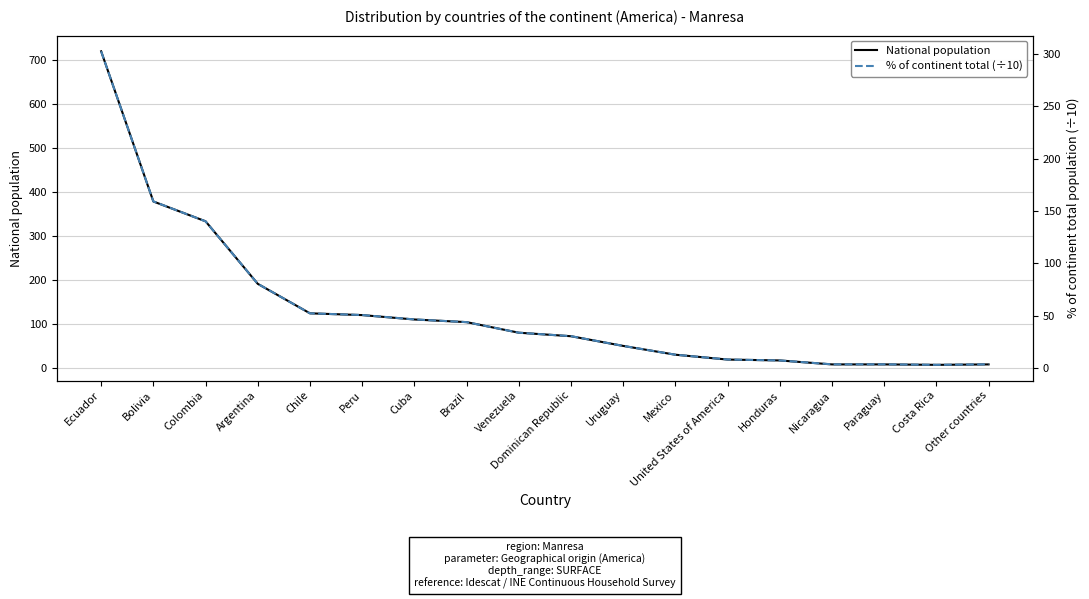

The % of continent total (÷10) series shows 4.8 at Nicaragua. True or false?

False